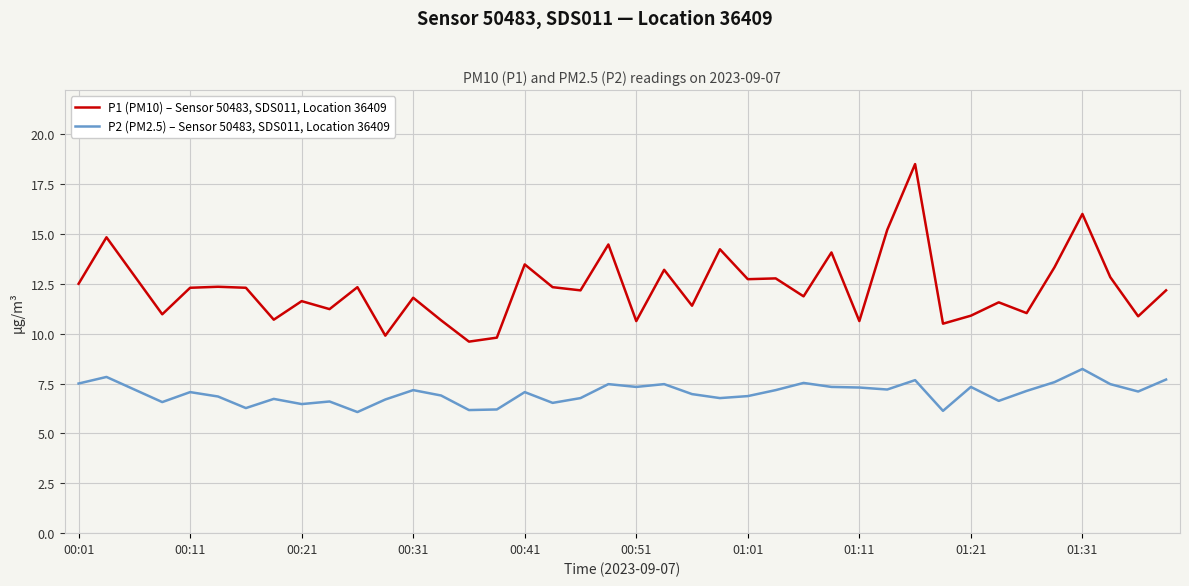

Rank the series by their average value, from highest to lowest.

P1 (PM10) – Sensor 50483, SDS011, Location 36409, P2 (PM2.5) – Sensor 50483, SDS011, Location 36409